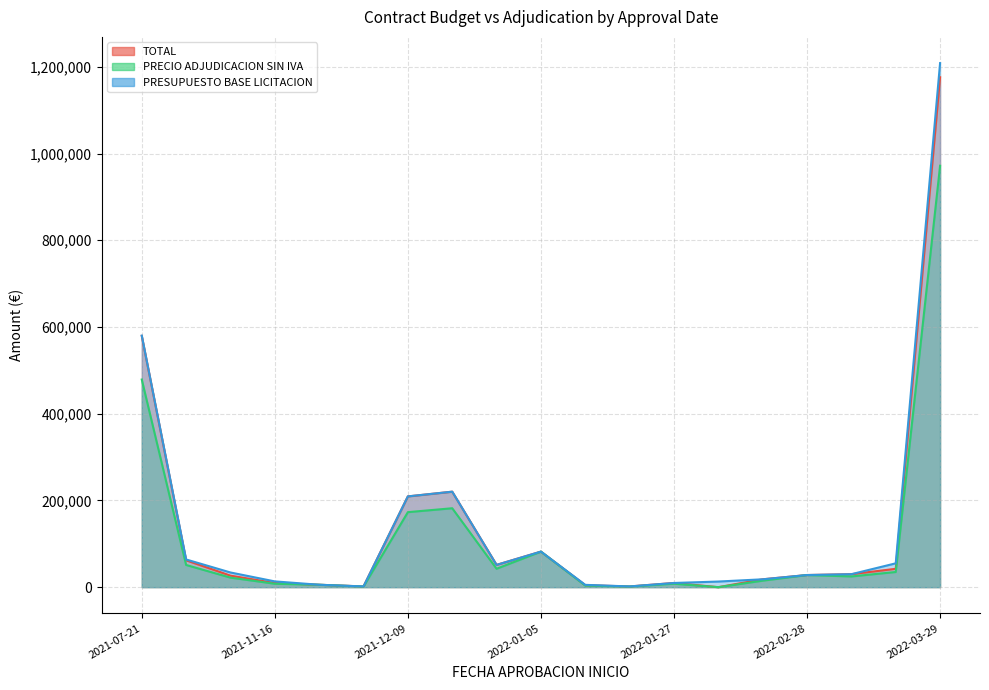

Count the number of data series in this chart.

3